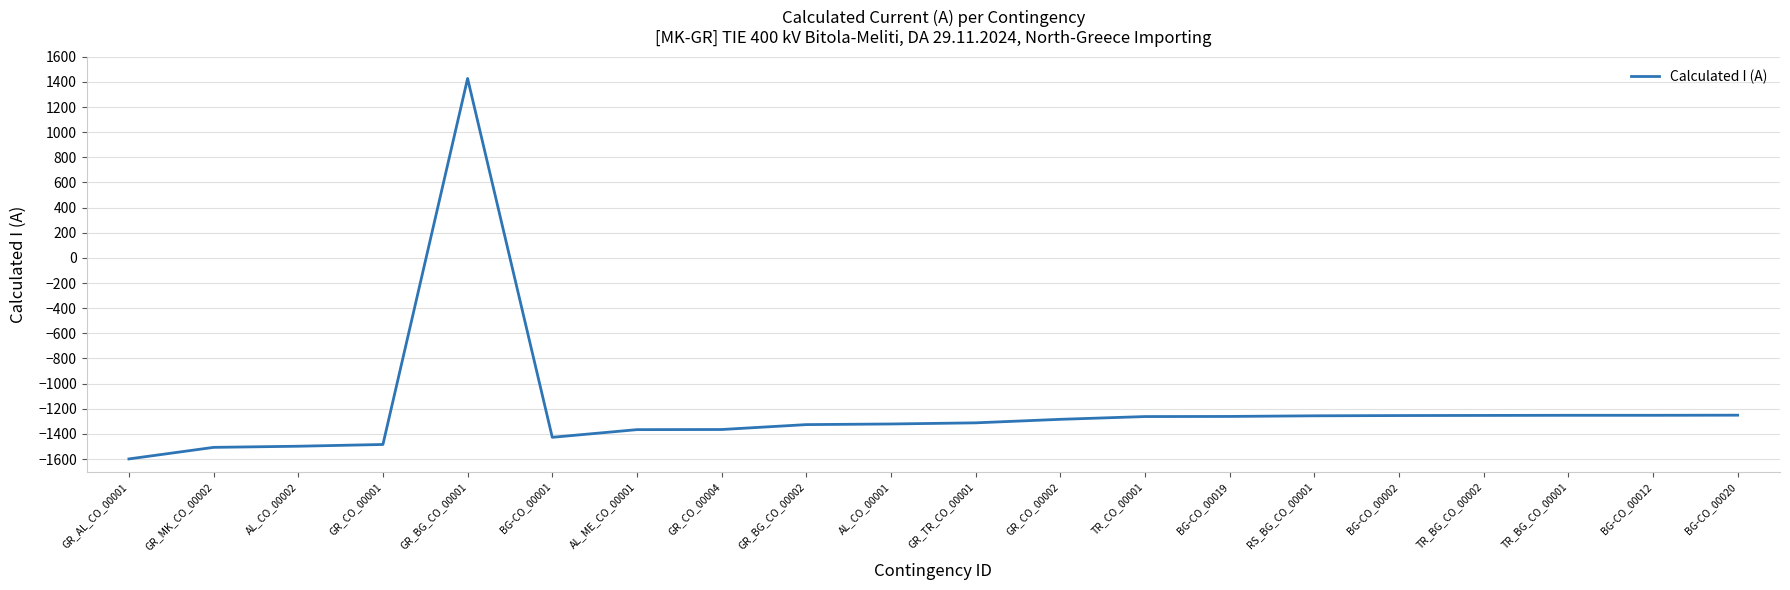

What is the difference between the values at GR_BG_CO_00002 and BG-CO_00002?

72